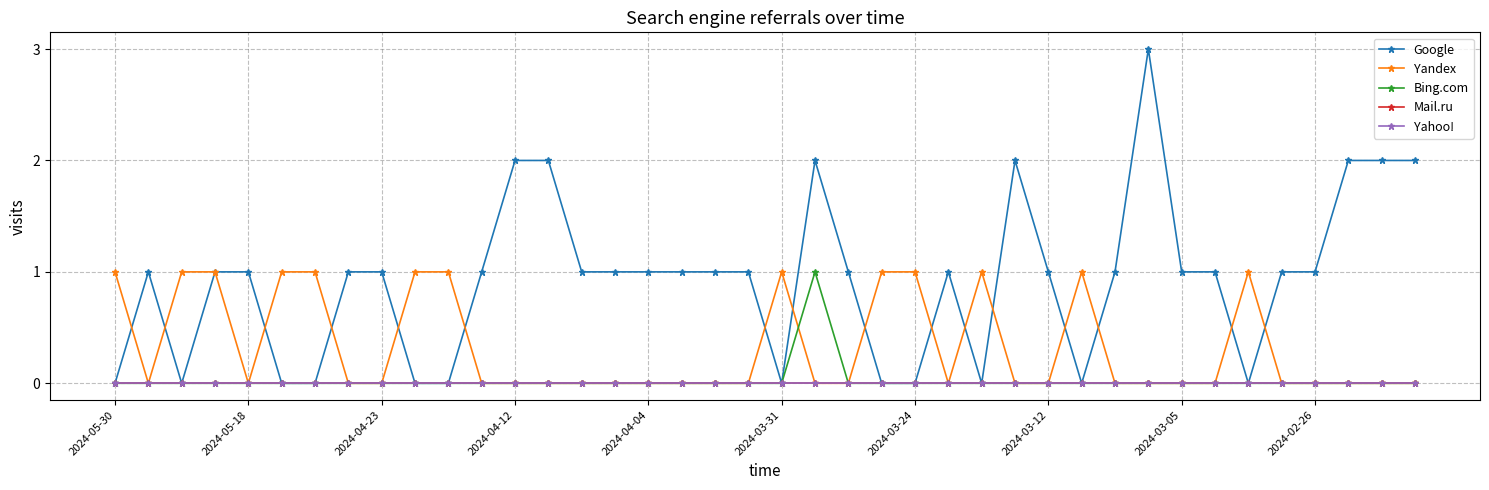

Is this an area chart (filled region under the line)?

No